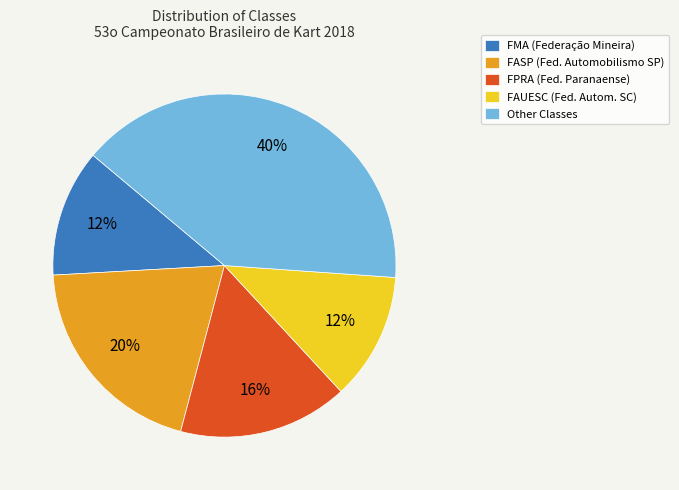

Combined, do FASP (Fed. Automobilismo SP) and FAUESC (Fed. Autom. SC) account for over 50%?

No